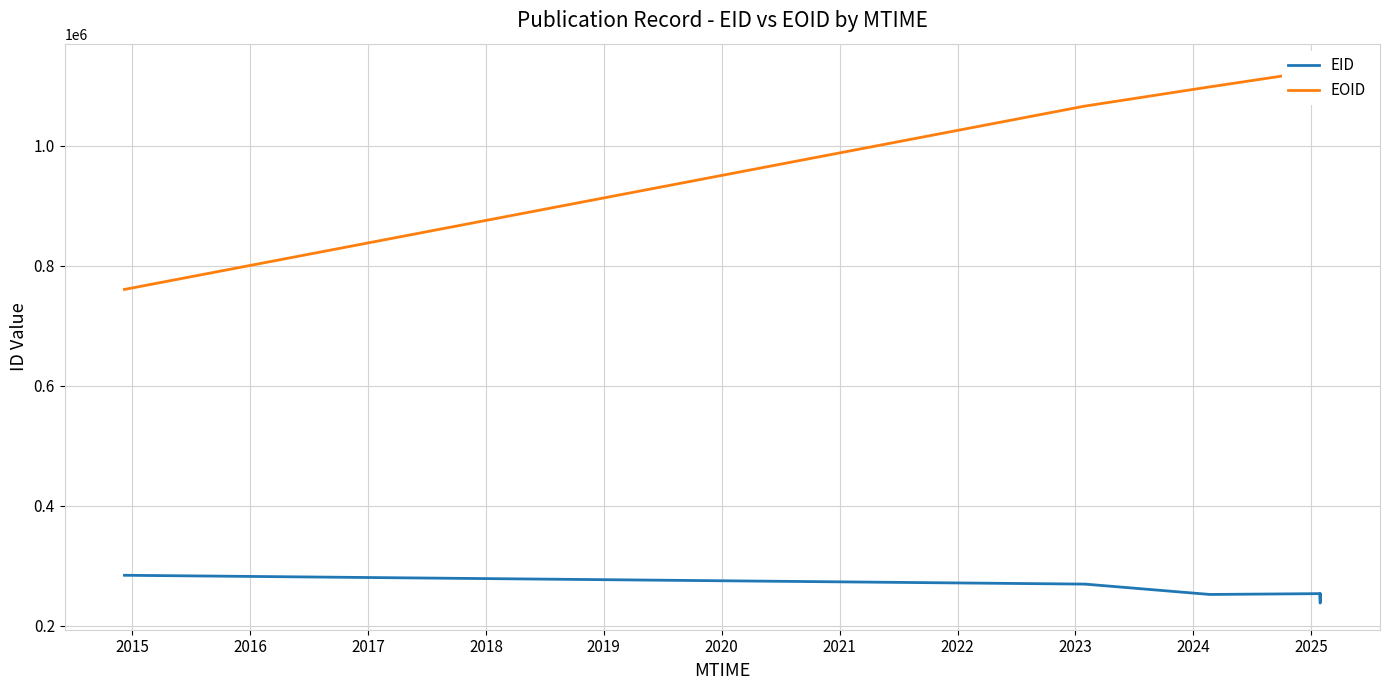

What is the greatest value displayed?

1126258